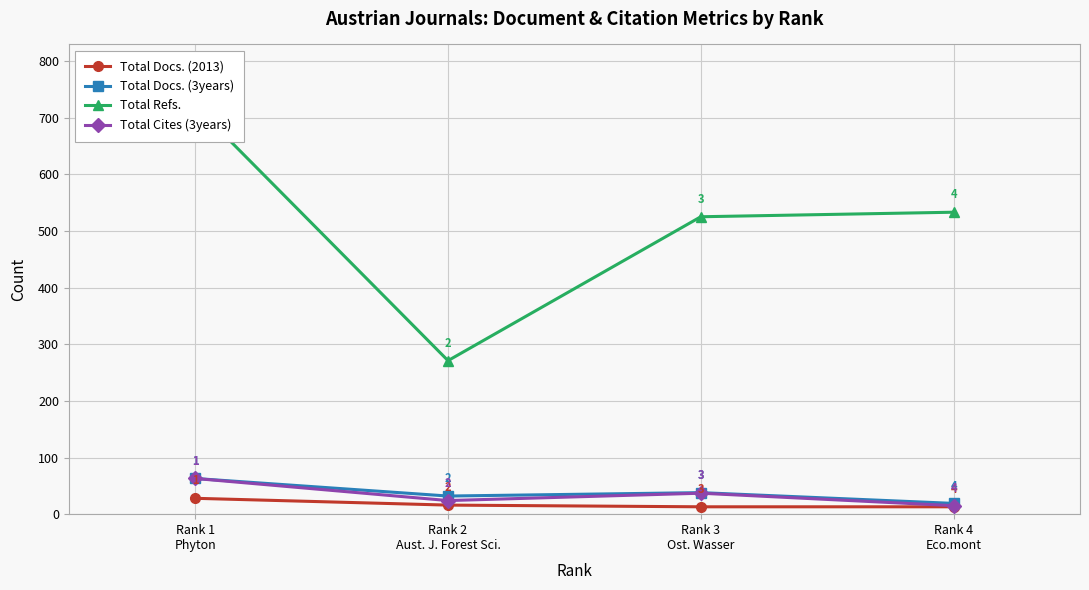

The value of Total Docs. (2013) at Rank 3
Ost. Wasser is 13. True or false?

True